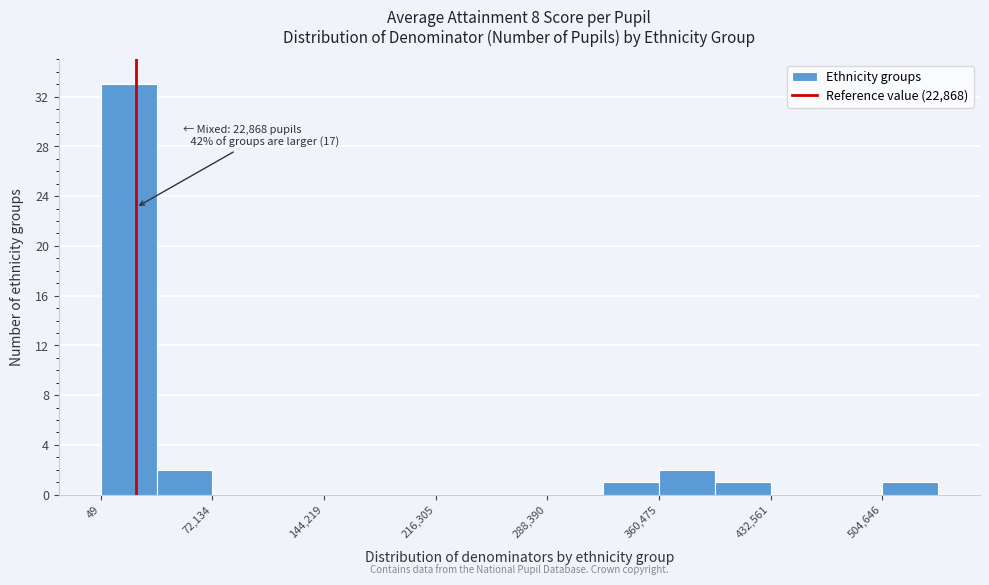

Read against the x-axis, roughly where is the centre of the tallest bar?

20000